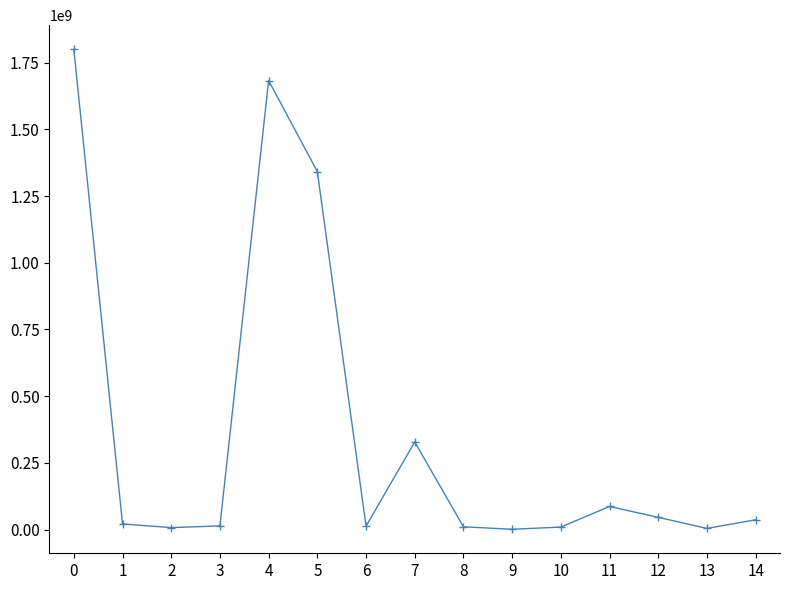

Is it true that the value at 12 is 45690166.8?

True